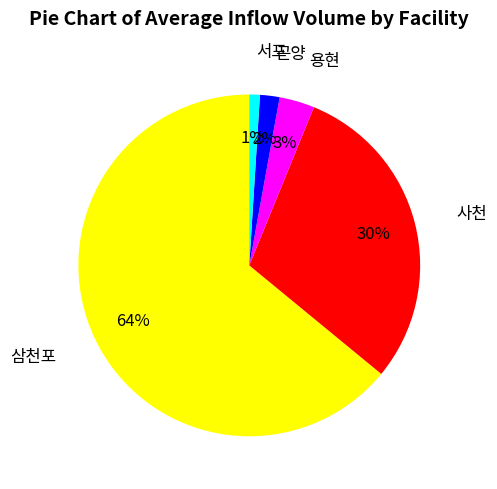

To the nearest percent, what portion does 용현 represent?

3%